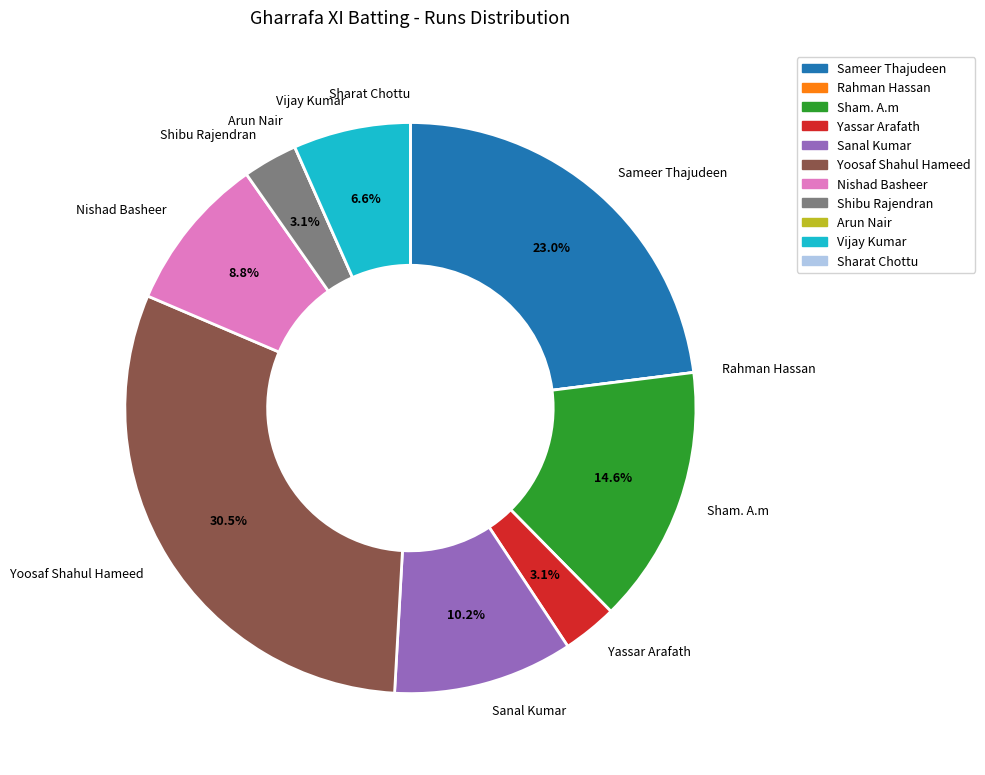

What percentage is NOT represented by Yoosaf Shahul Hameed?

69.5%